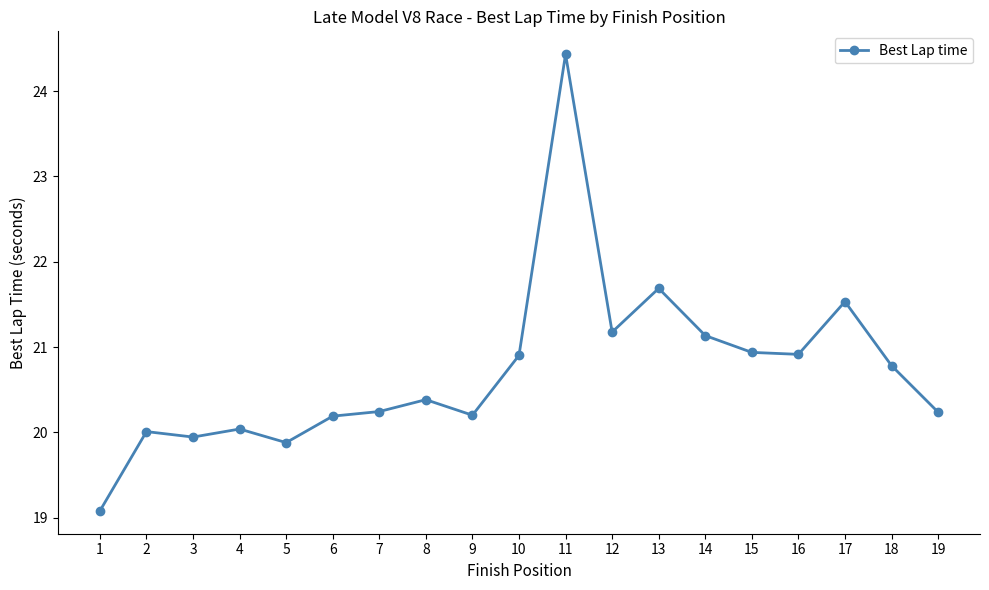

Reading left to right, list all the values displayed in this chart.

19.1	20.0	19.9	20.0	19.9	20.2	20.2	20.4	20.2	20.9	24.4	21.2	21.7	21.1	20.9	20.9	21.5	20.8	20.2